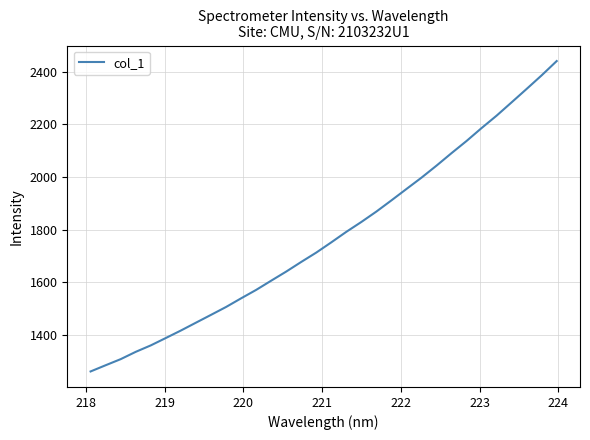

True or false: the data has more than 1 interior local peaks.

False